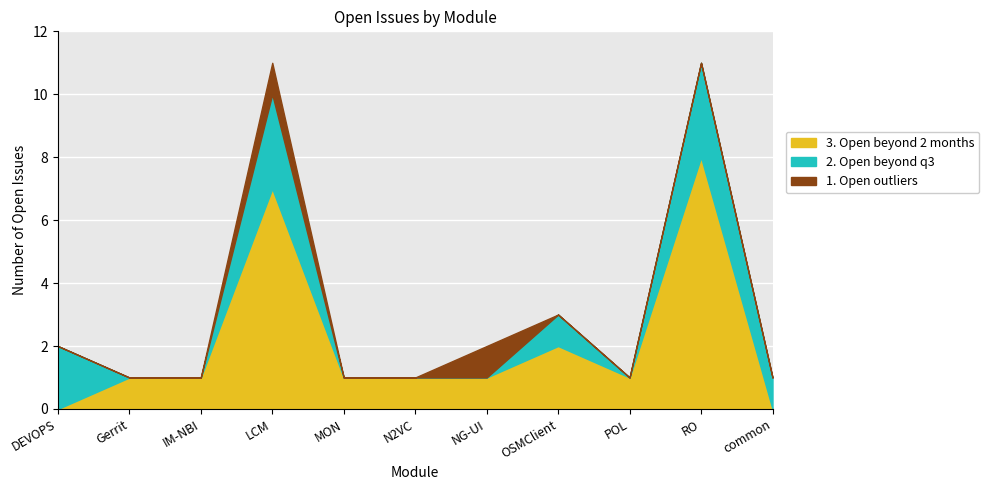

At which category does the chart reach its peak across all series?

RO